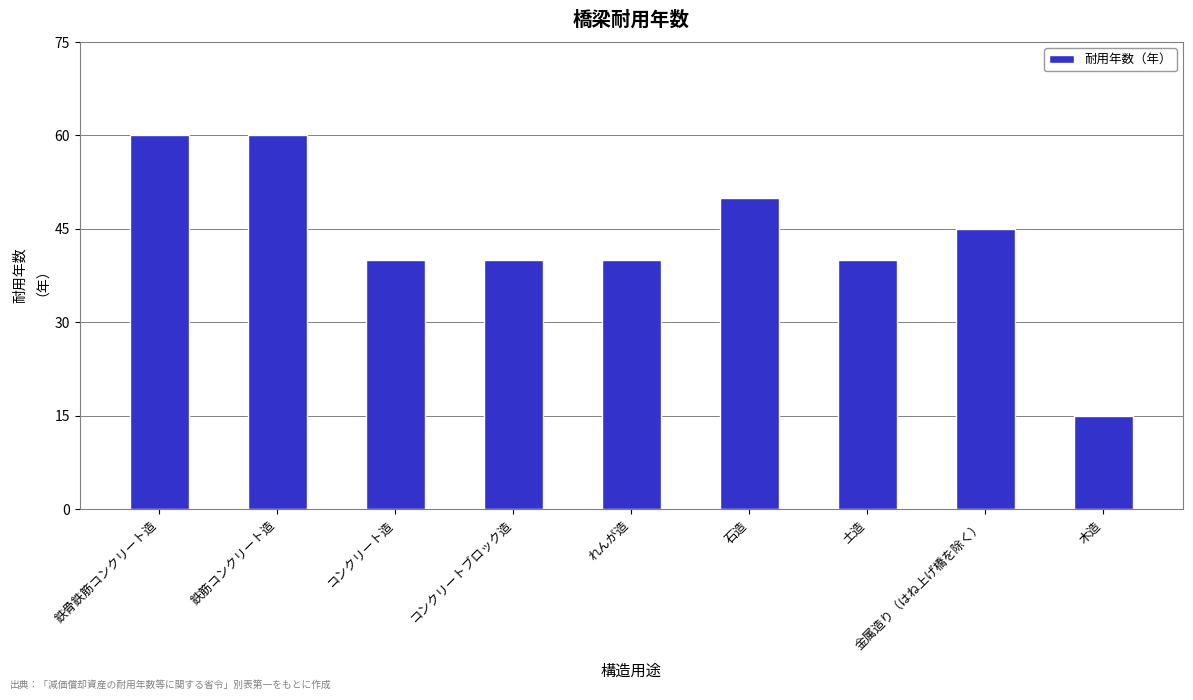

Reading left to right, extract all data points from this chart.

鉄骨鉄筋コンクリート造=60	鉄筋コンクリート造=60	コンクリート造=40	コンクリートブロック造=40	れんが造=40	石造=50	土造=40	金属造り（はね上げ橋を除く）=45	木造=15